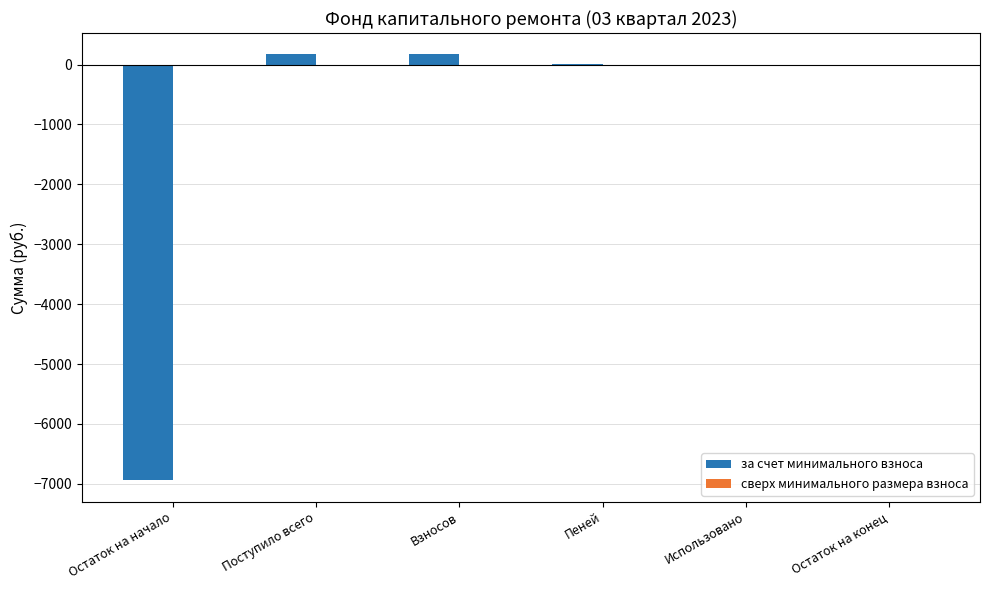

Between Поступило всего and Использовано, which is larger?

Поступило всего